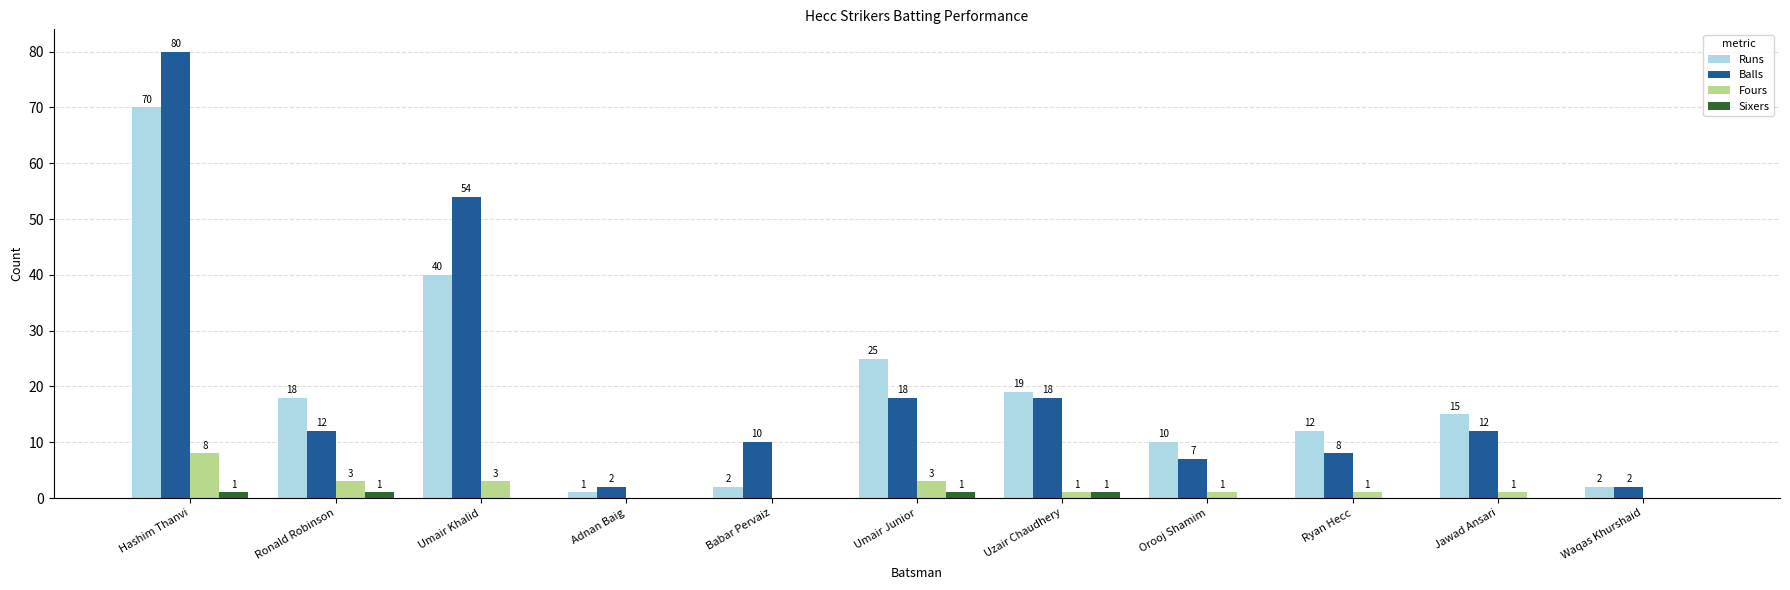

Reading left to right, transcribe all the data shown in this chart.

Runs: Hashim Thanvi=70	Ronald Robinson=18	Umair Khalid=40	Adnan Baig=1	Babar Pervaiz=2	Umair Junior=25	Uzair Chaudhery=19	Orooj Shamim=10	Ryan Hecc=12	Jawad Ansari=15	Waqas Khurshaid=2
Balls: Hashim Thanvi=80	Ronald Robinson=12	Umair Khalid=54	Adnan Baig=2	Babar Pervaiz=10	Umair Junior=18	Uzair Chaudhery=18	Orooj Shamim=7	Ryan Hecc=8	Jawad Ansari=12	Waqas Khurshaid=2
Fours: Hashim Thanvi=8	Ronald Robinson=3	Umair Khalid=3	Adnan Baig=0	Babar Pervaiz=0	Umair Junior=3	Uzair Chaudhery=1	Orooj Shamim=1	Ryan Hecc=1	Jawad Ansari=1	Waqas Khurshaid=0
Sixers: Hashim Thanvi=1	Ronald Robinson=1	Umair Khalid=0	Adnan Baig=0	Babar Pervaiz=0	Umair Junior=1	Uzair Chaudhery=1	Orooj Shamim=0	Ryan Hecc=0	Jawad Ansari=0	Waqas Khurshaid=0